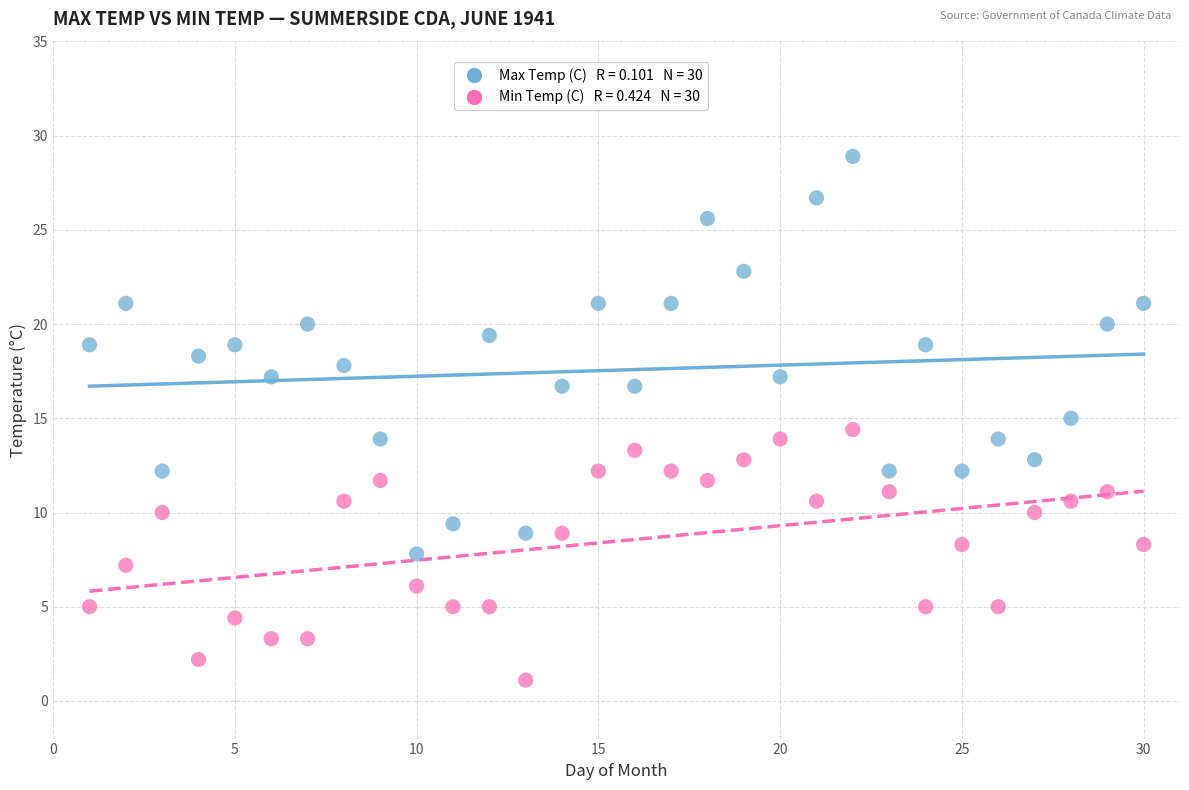

Across all data points, what is the range of X values (max minus min)?

29.0